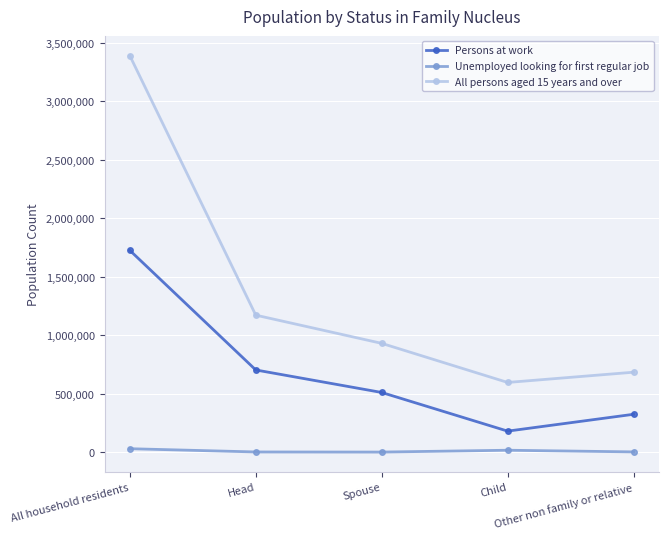

How many lines are shown in the chart?

3